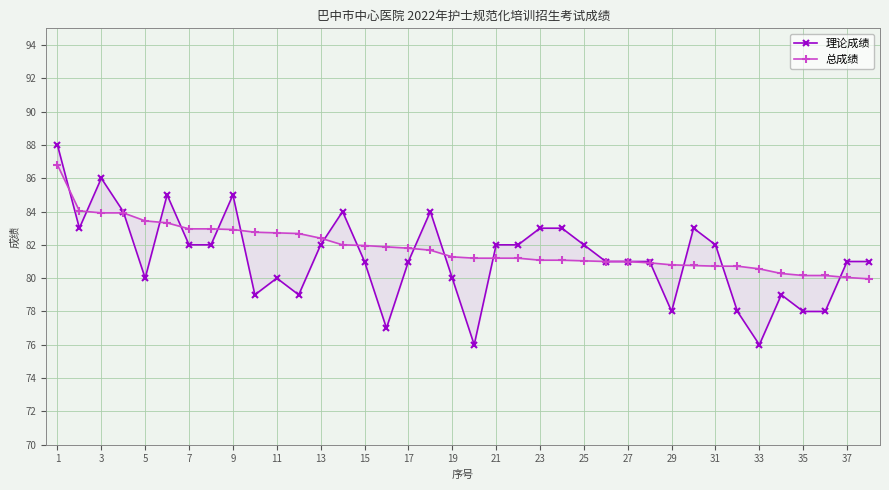

How many times do 理论成绩 and 总成绩 cross each other?

16